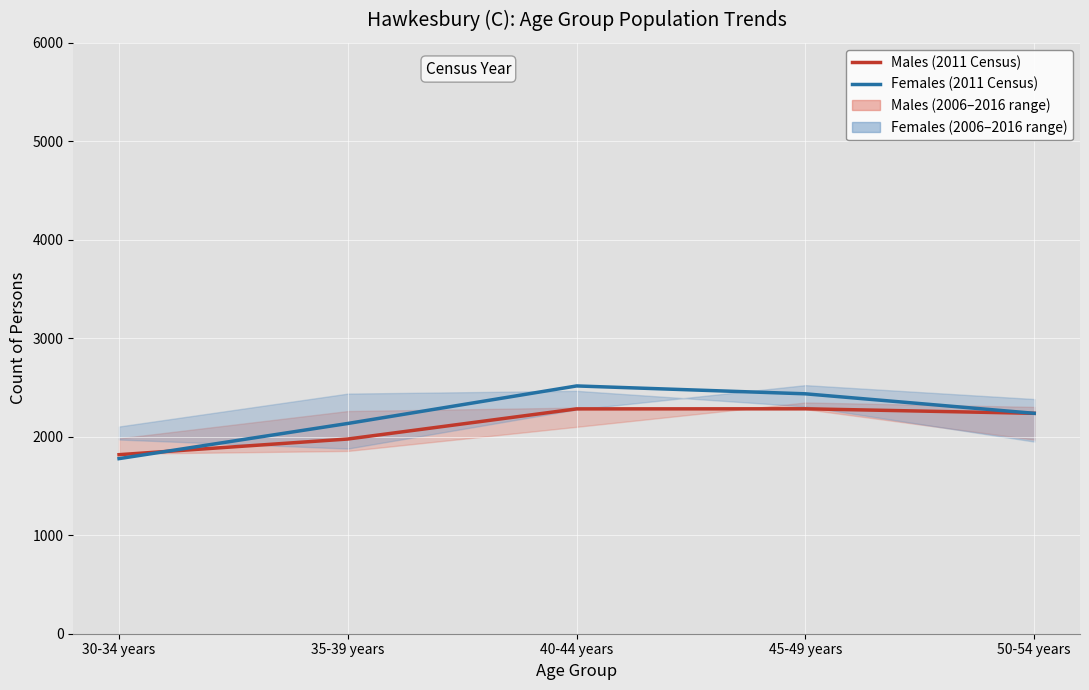

Which series has the widest spread of values?

Females (2011 Census)